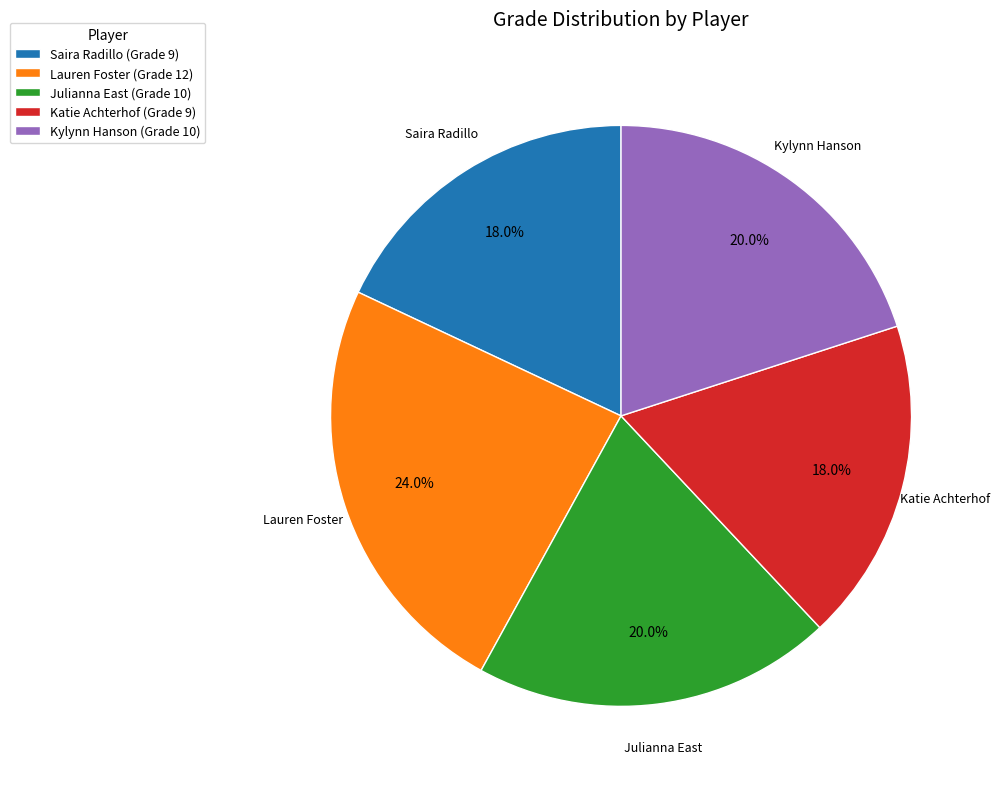

The Lauren Foster slice represents 24% of the pie. True or false?

True